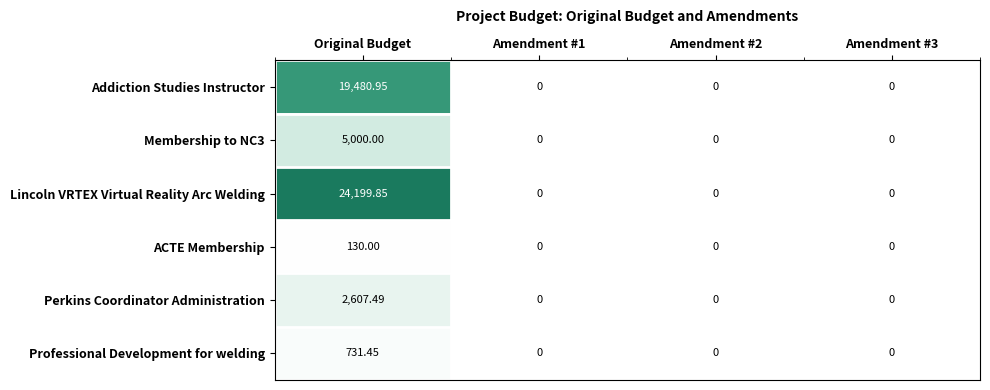

At which category does the chart reach its peak across all series?

Original Budget